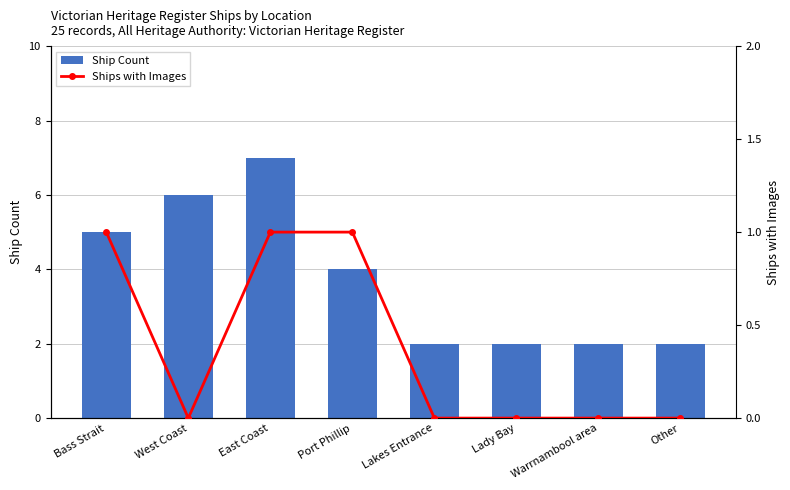

Are the bars horizontal?

No